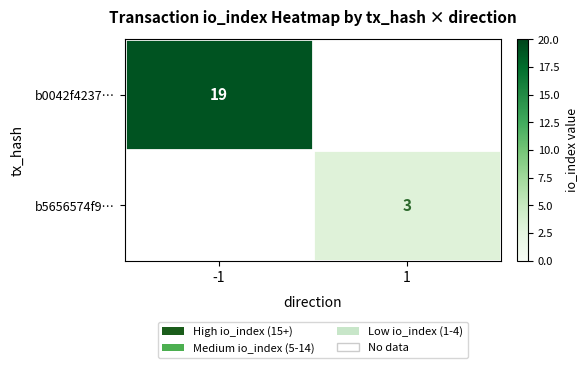

The value of b0042f4237… at -1 is 19. True or false?

True